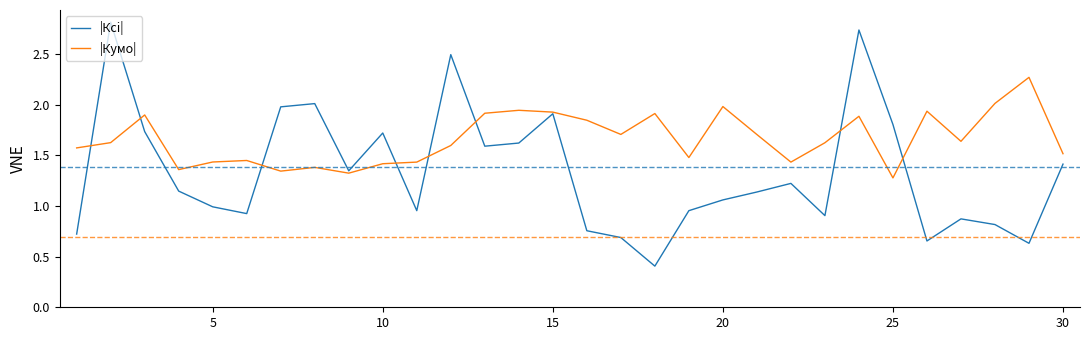

What are all the series names shown in the legend?

|Ксi|, |Кумо|